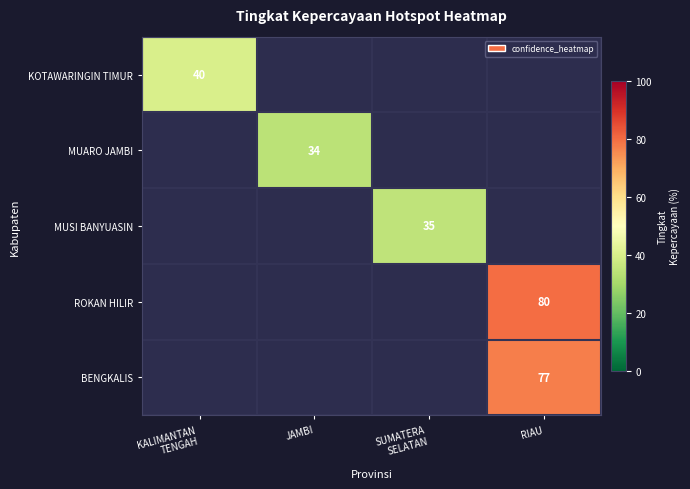

The value of MUARO JAMBI at JAMBI is 14. True or false?

False